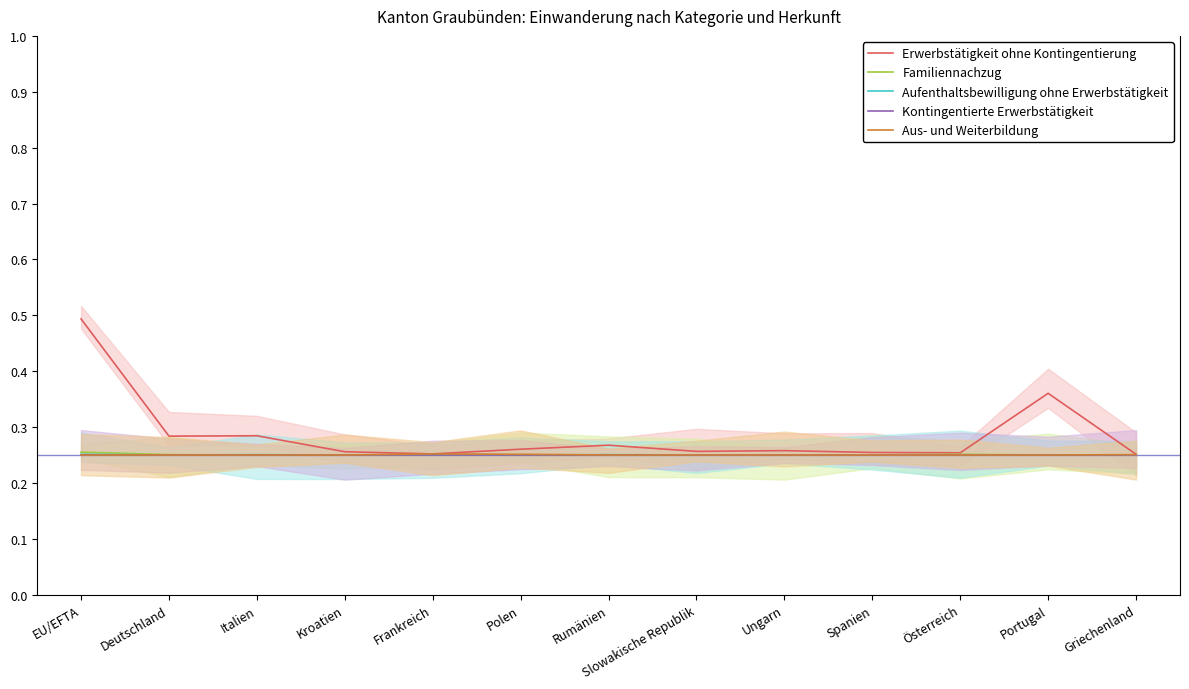

Between Slowakische Republik and Deutschland, which is larger?

Deutschland